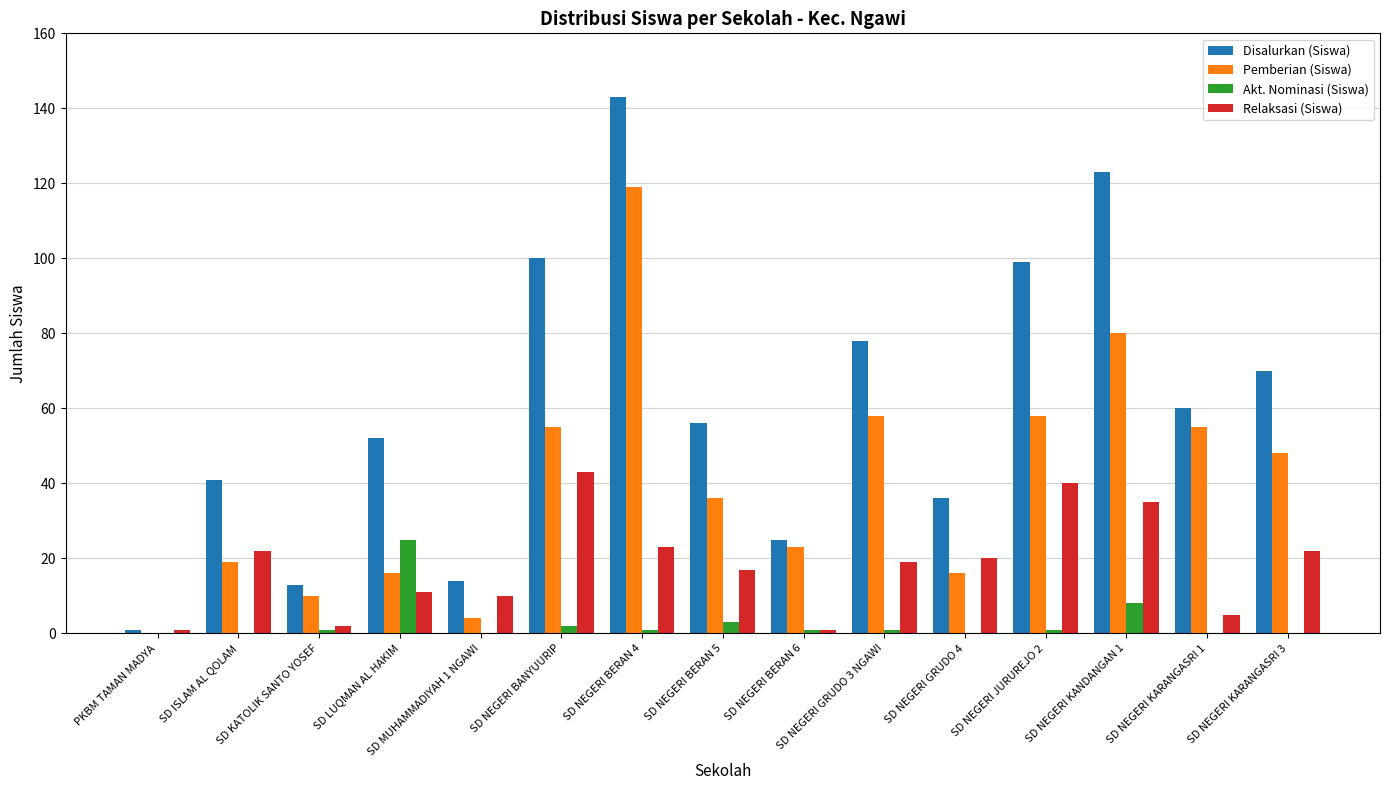

The Akt. Nominasi (Siswa) series shows 1 at SD NEGERI BERAN 4. True or false?

True